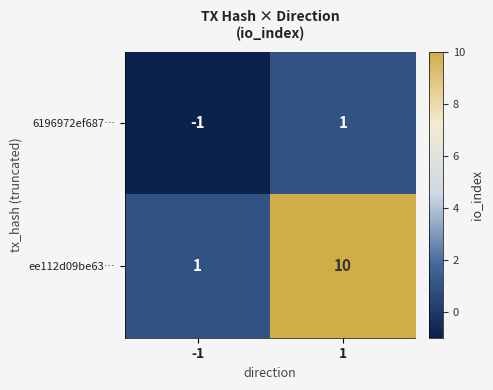

List the labels in order of ee112d09be63… value, smallest first.

-1, 1